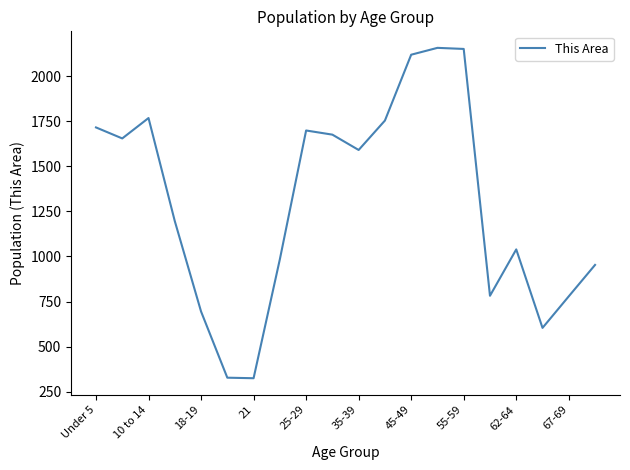

What is the maximum value shown in the chart?

2156